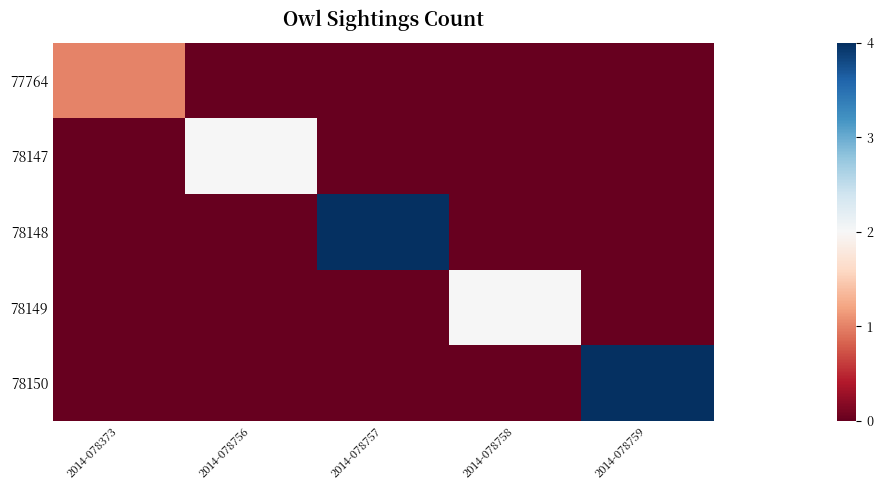

What is the total value across all series at 2014-078758?

2